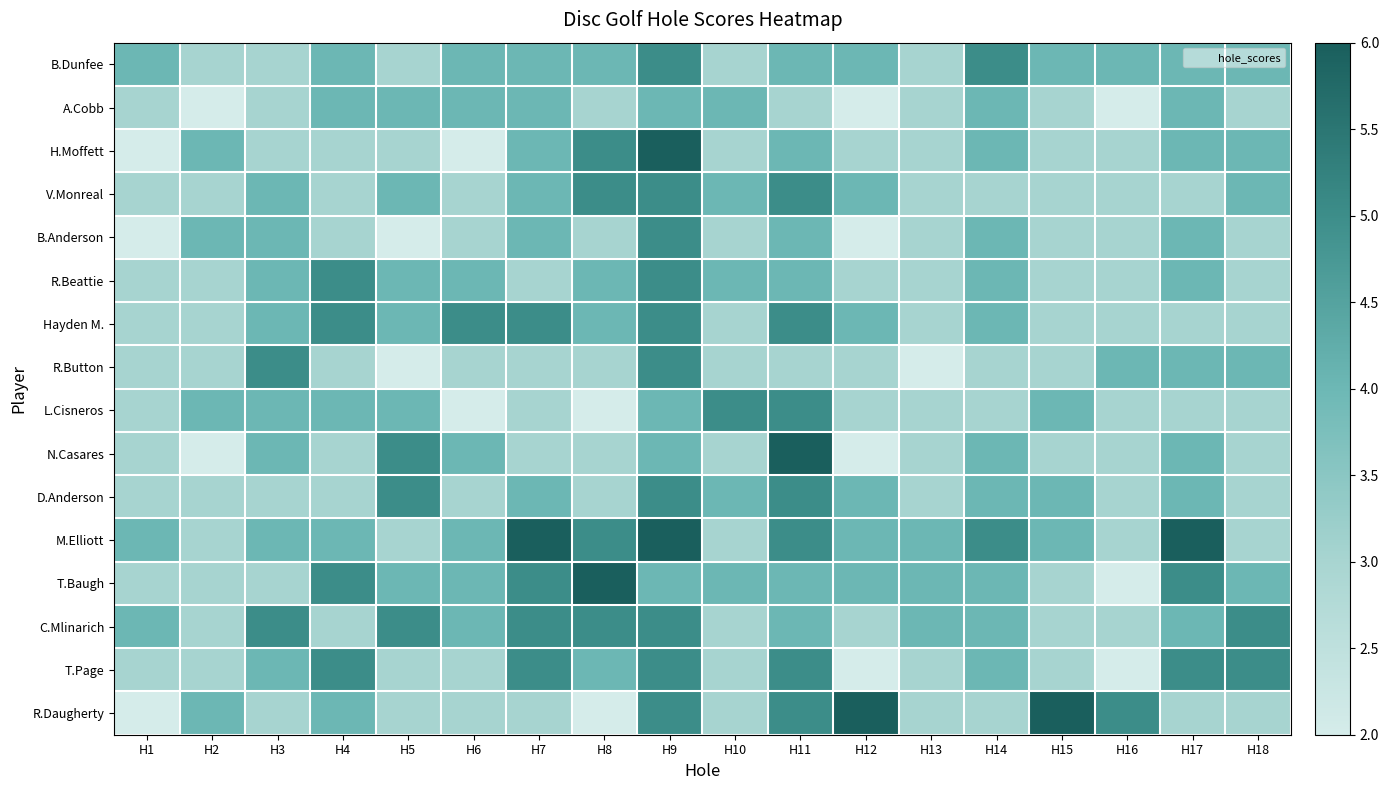

What is the total value across all series at H9?

78